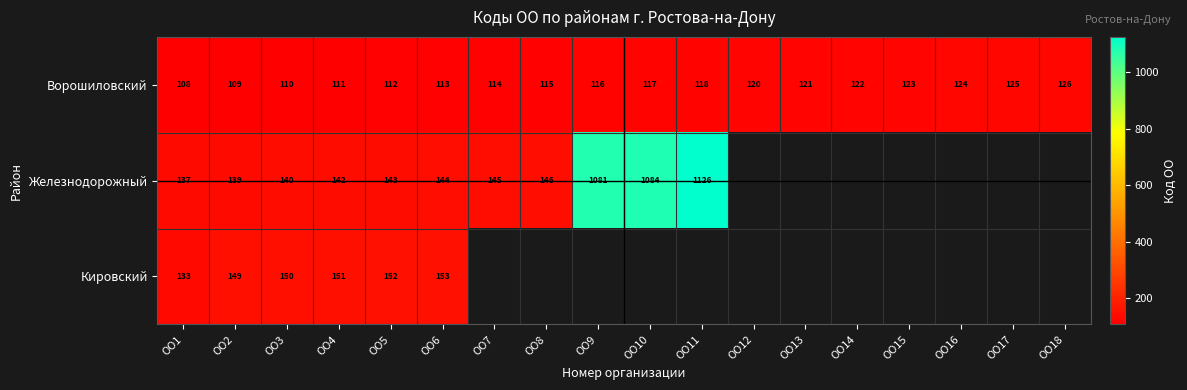

Between ОО11 and ОО7, which is larger?

ОО11